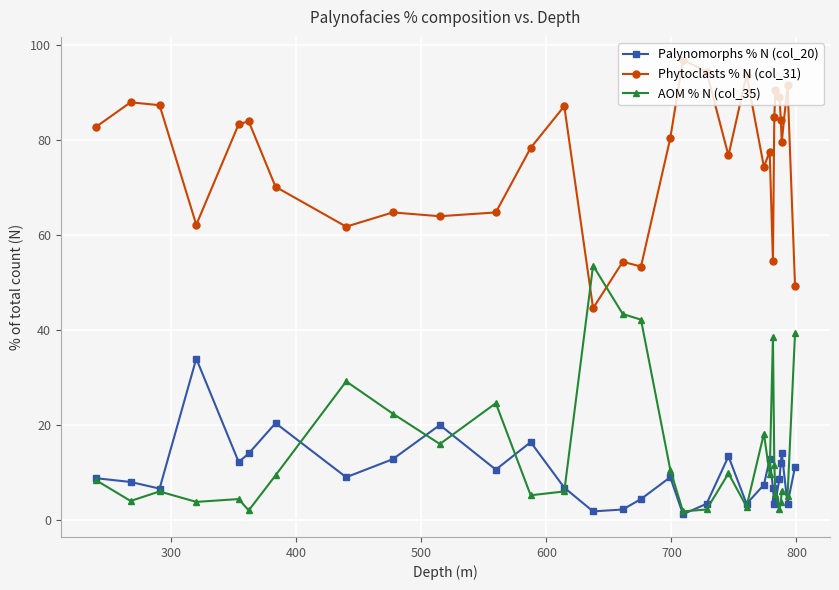

True or false: Palynomorphs % N (col_20) and Phytoclasts % N (col_31) cross at least once.

False